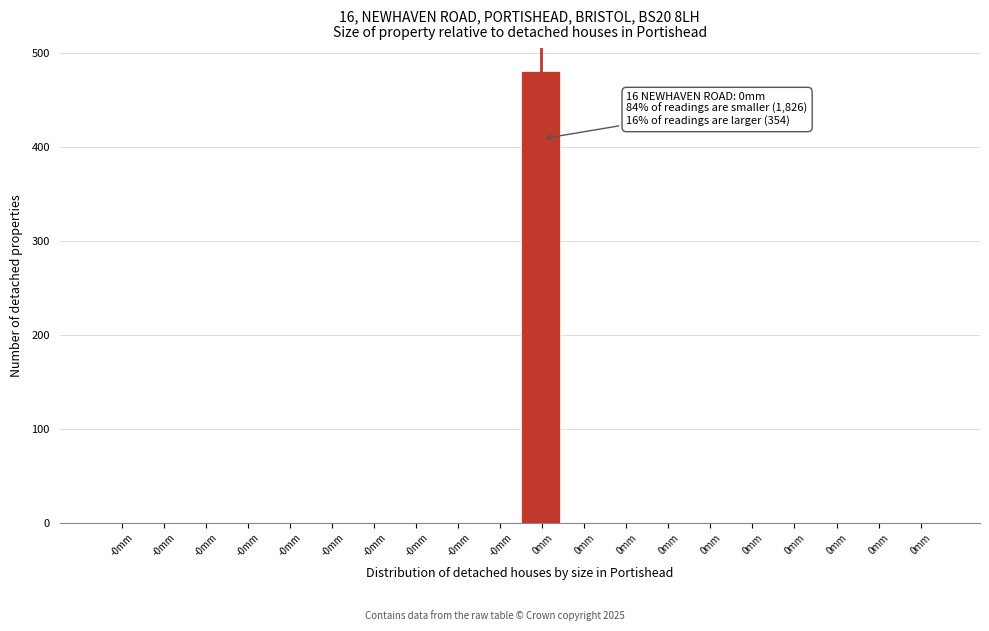

How many series are shown in this chart?

1